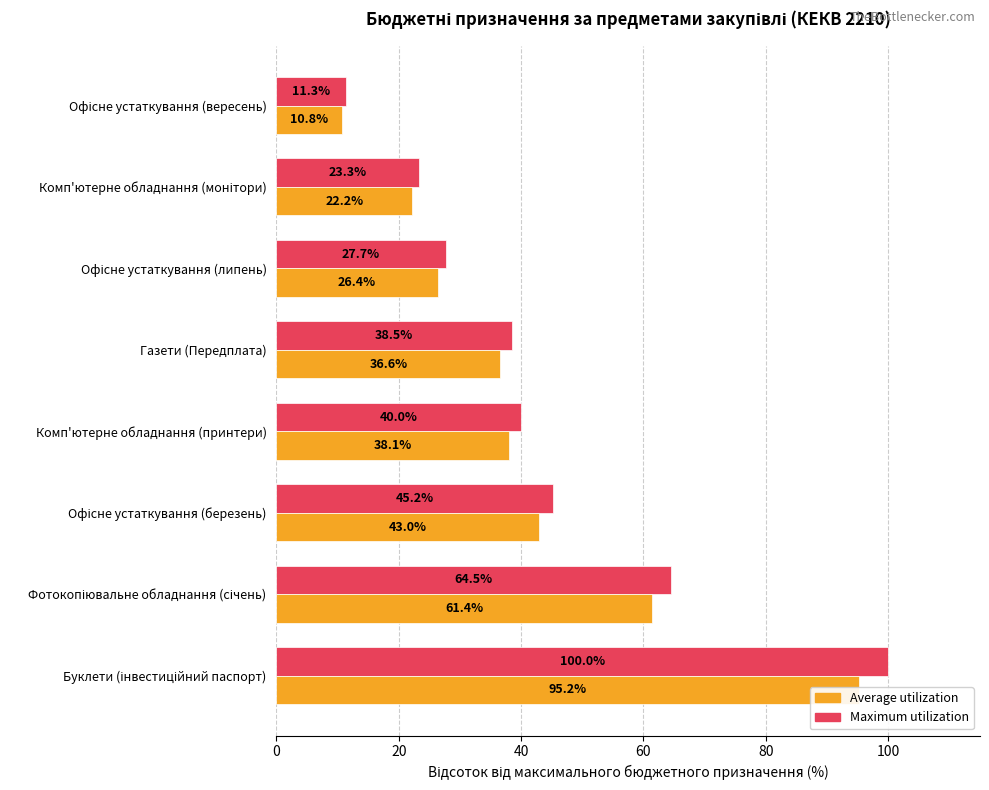

Which has a higher value, Офісне устаткування (липень) or Комп'ютерне обладнання (принтери)?

Комп'ютерне обладнання (принтери)